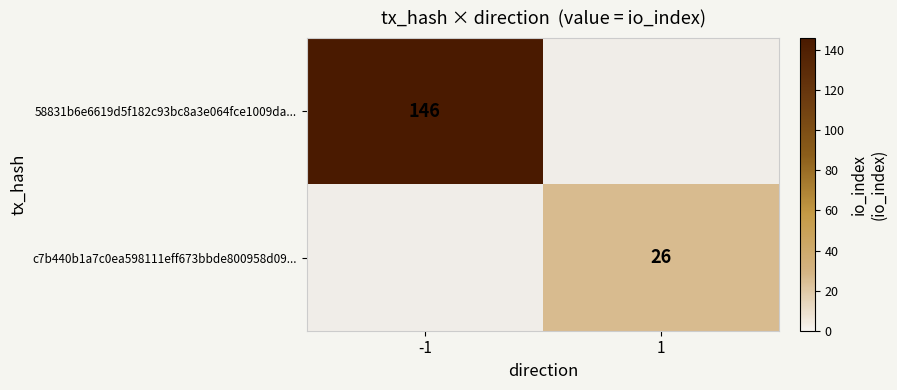

The value of c7b440b1a7c0ea598111eff673bbde800958d09... at 1 is 40. True or false?

False